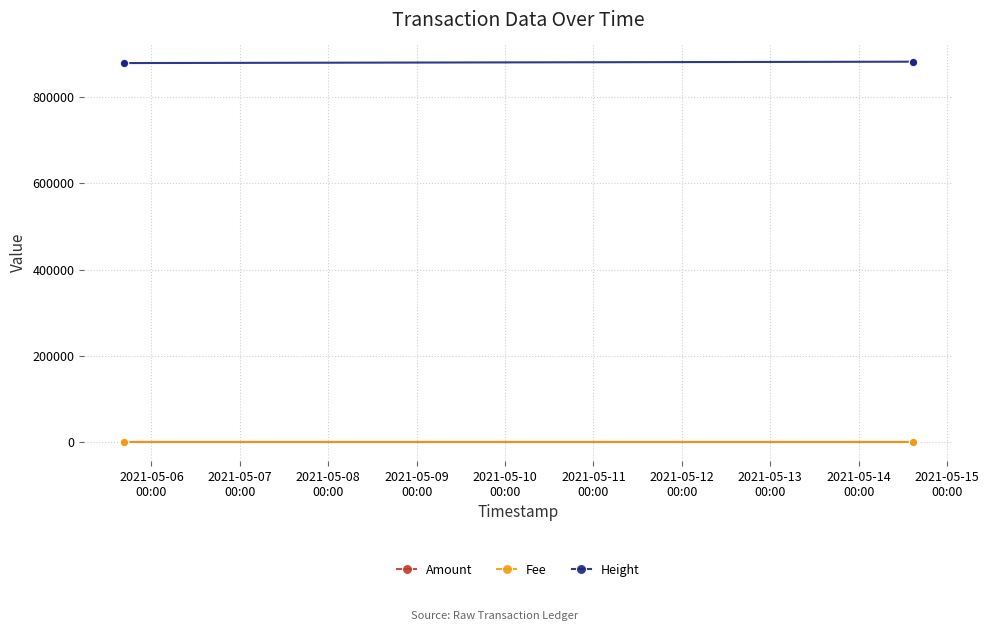

True or false: Amount and Height cross at least once.

False